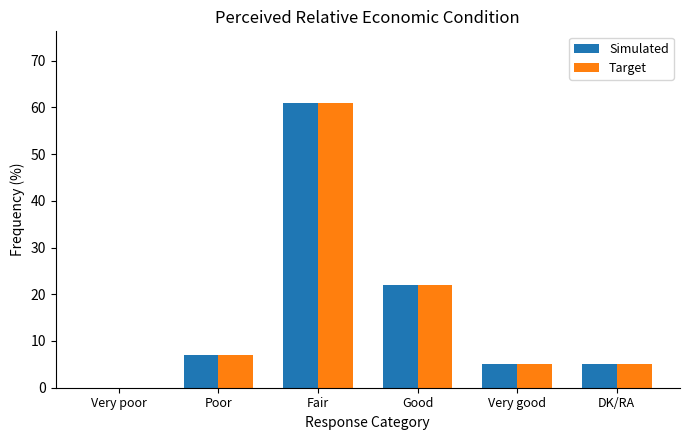

Where is Target nearest to the value 30?

Good